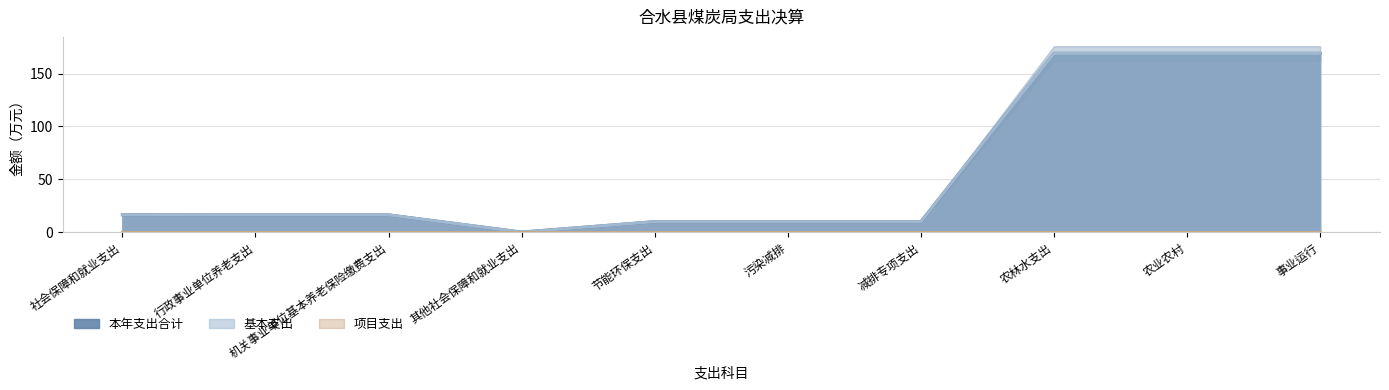

Which series changed the most between 行政事业单位养老支出 and 事业运行?

本年支出合计